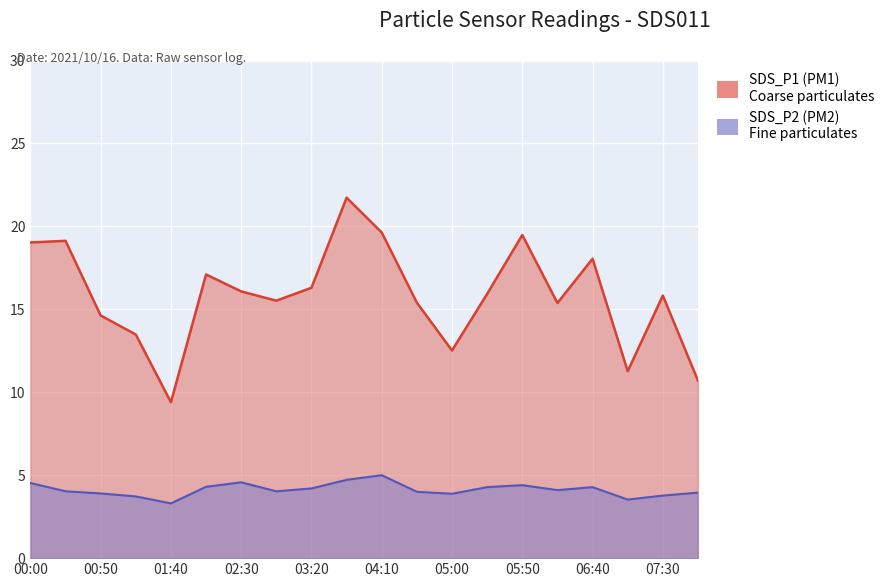

Which series changed the most between 01:40 and 06:40?

SDS_P1